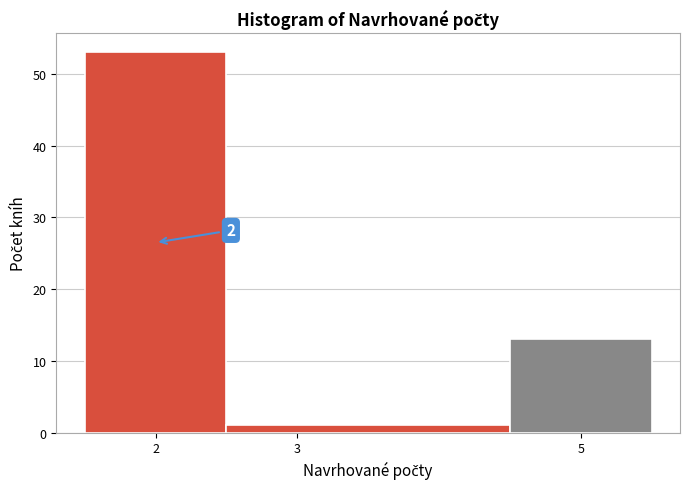

Which range on the x-axis has the tallest bar?

1.5 to 2.5